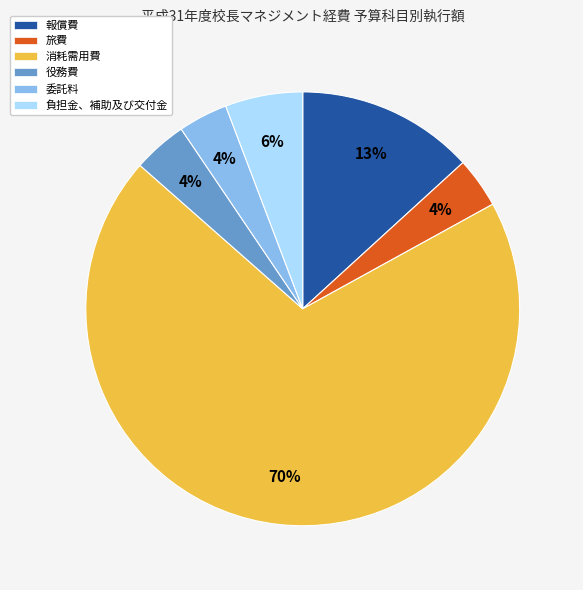

Which slice is the largest?

消耗需用費